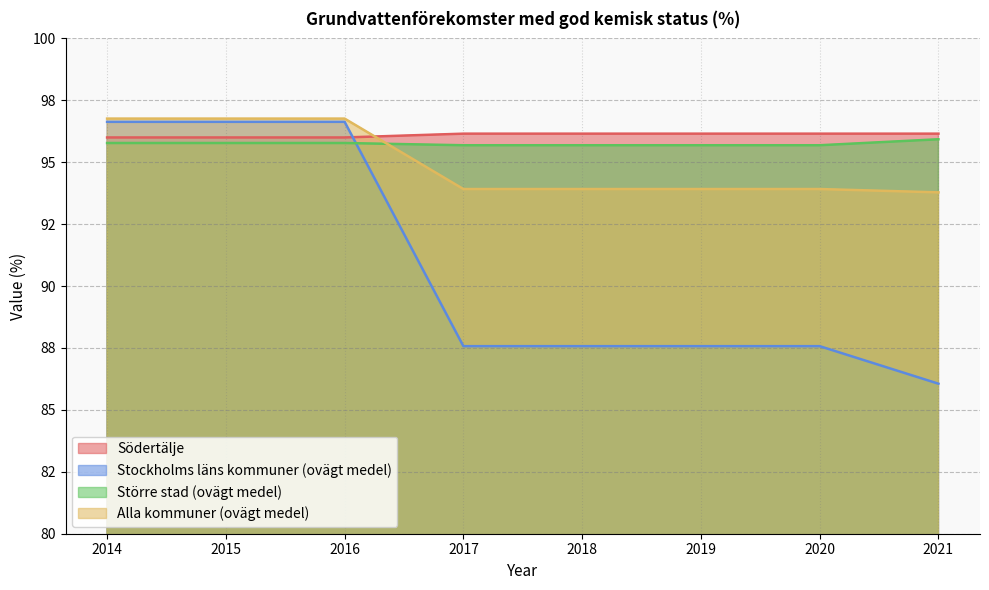

What is the value of the Södertälje point at the 4th from the left?

96.2